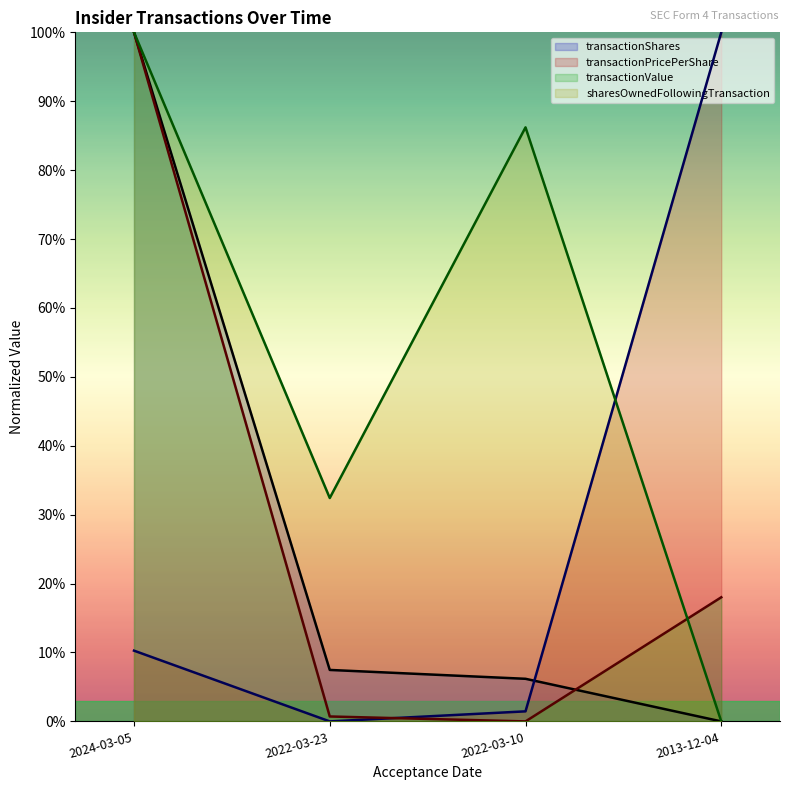

Does the chart have visible grid lines?

No